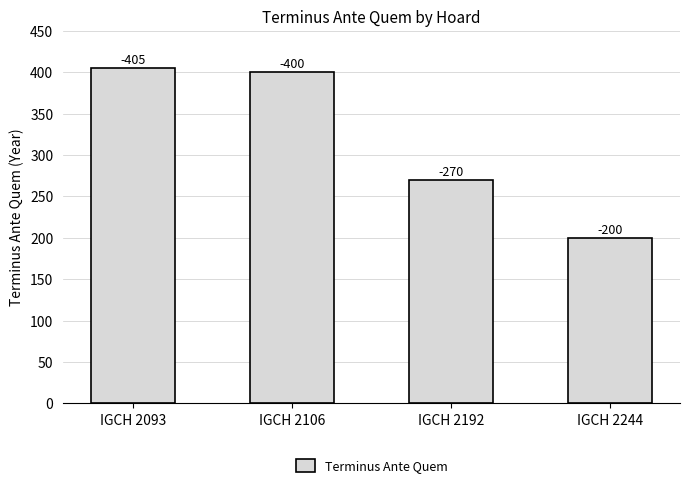

Rank the categories by value from lowest to highest.

IGCH 2244, IGCH 2192, IGCH 2106, IGCH 2093